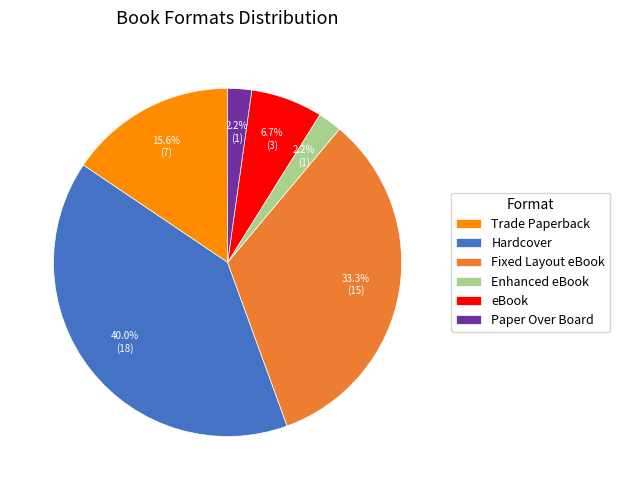

Combined, what portion of the pie is eBook and Hardcover?

46.7%